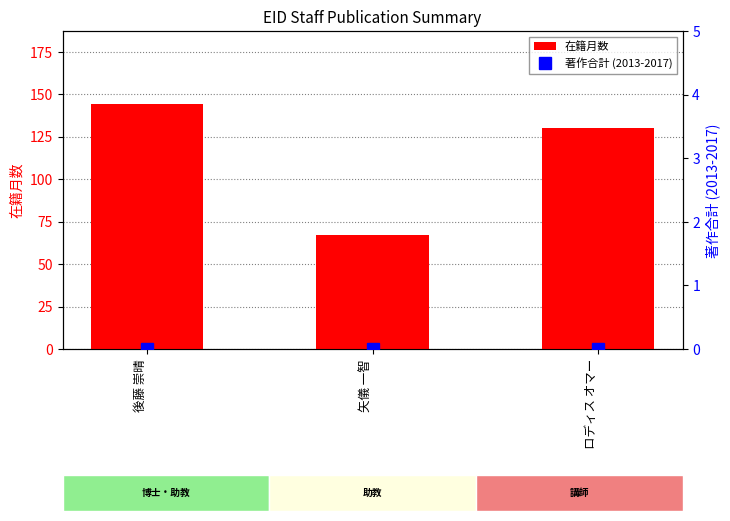

What is the label of the 1st bar from the left?

後藤 崇晴